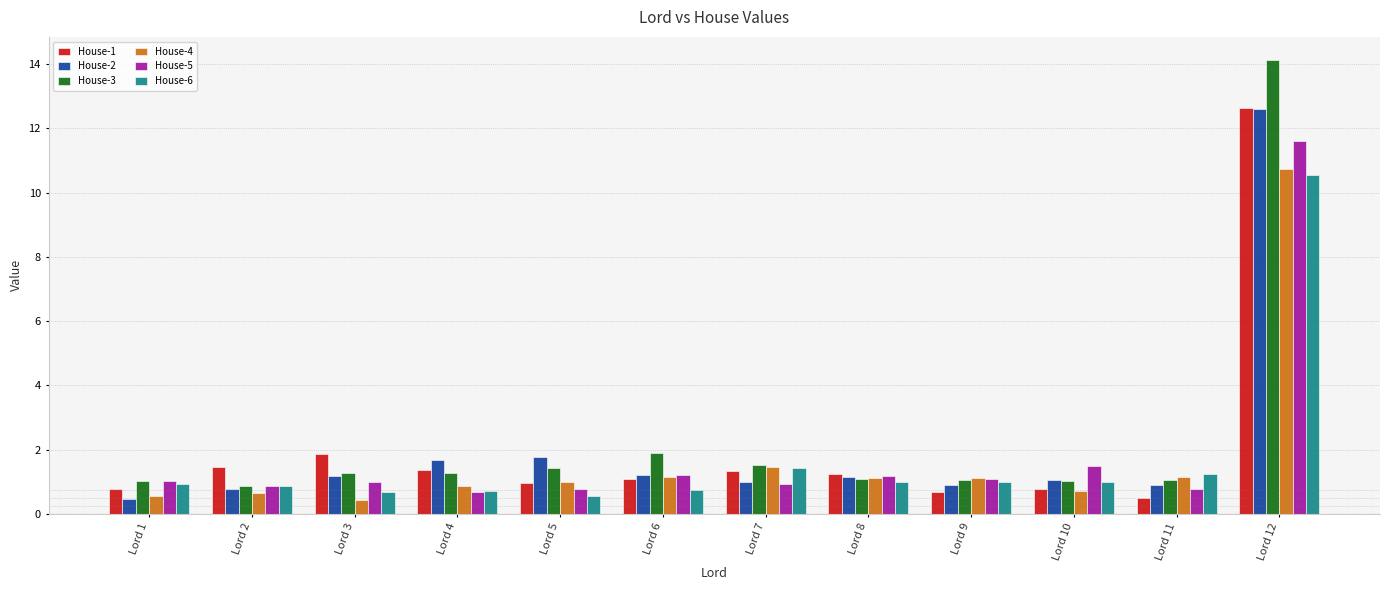

The House-5 series shows 0.9 at Lord 10. True or false?

False